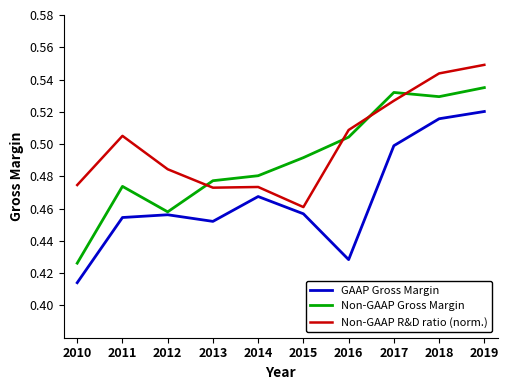

At how many categories does at least one series exceed 0?

10